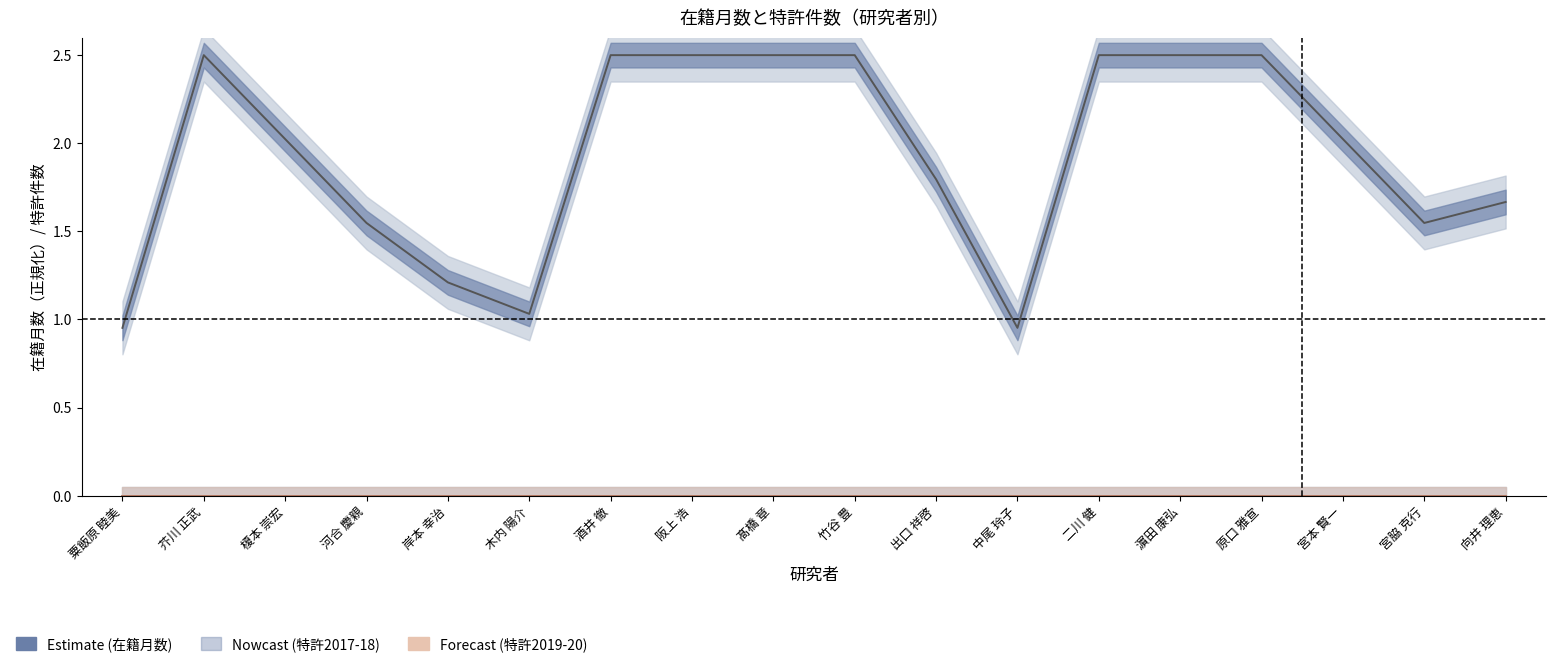

Rank the series by their maximum value, from lowest to highest.

特許2017-18 (Nowcast), 特許2019-20 (Forecast), 在籍月数 (Estimate)